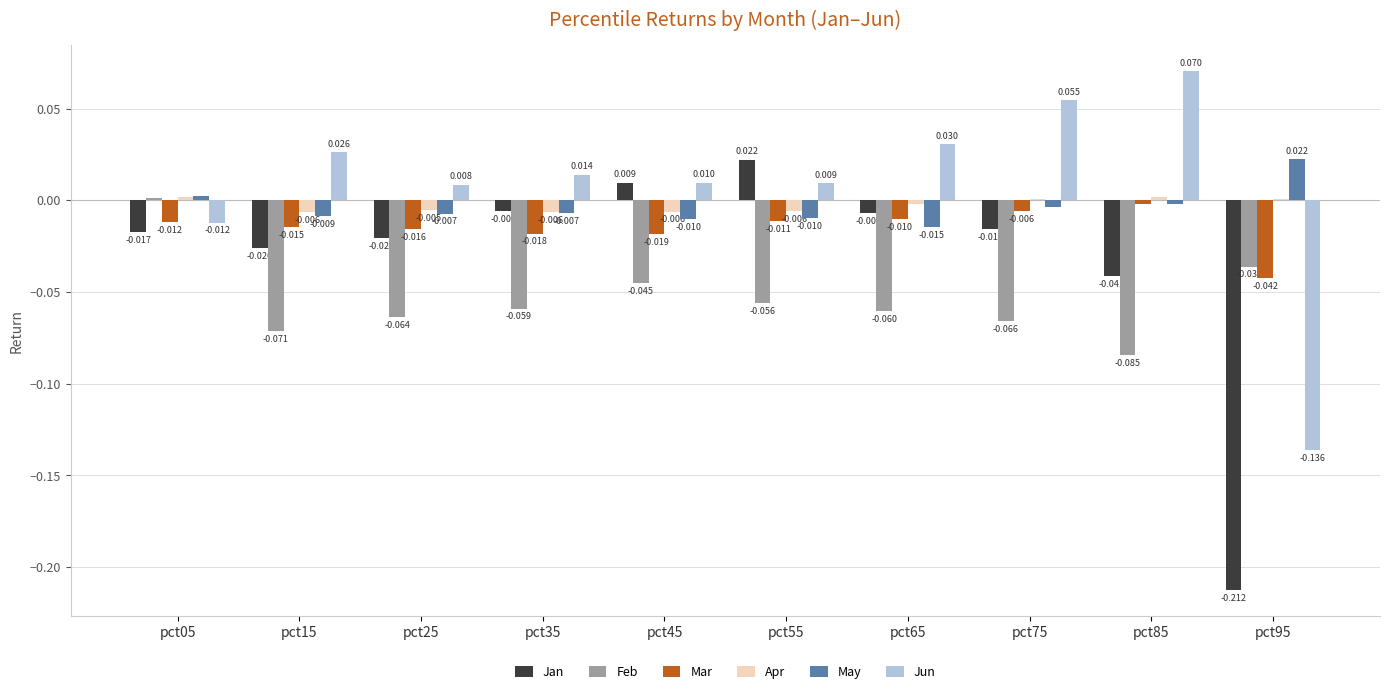

Is the value of Jan at pct45 greater than the value of Jun at pct15?

No